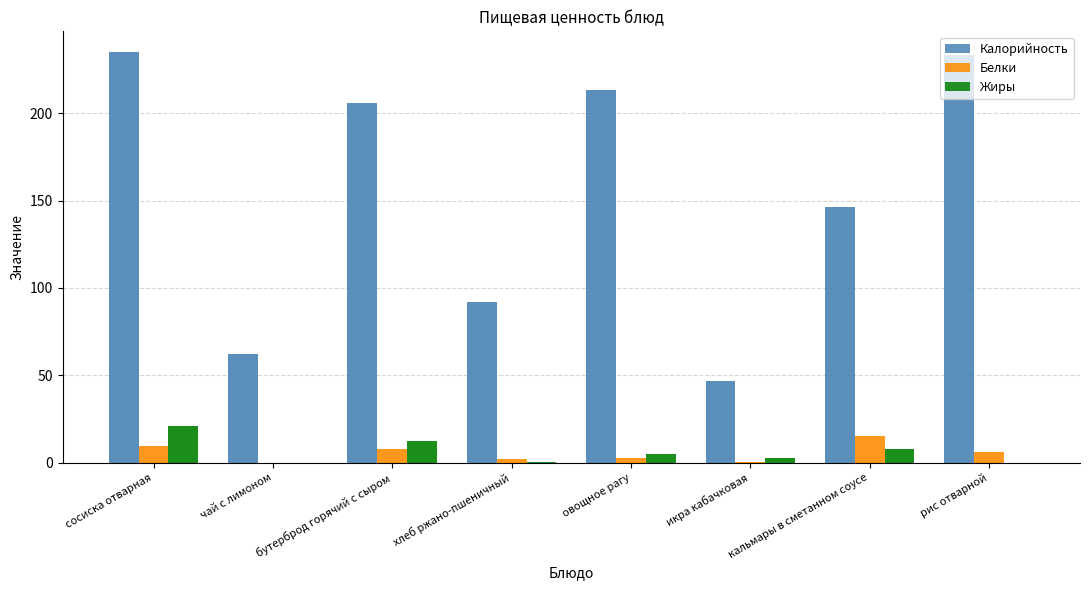

Between хлеб ржано-пшеничный and овощное рагу, which series saw the biggest shift?

Калорийность